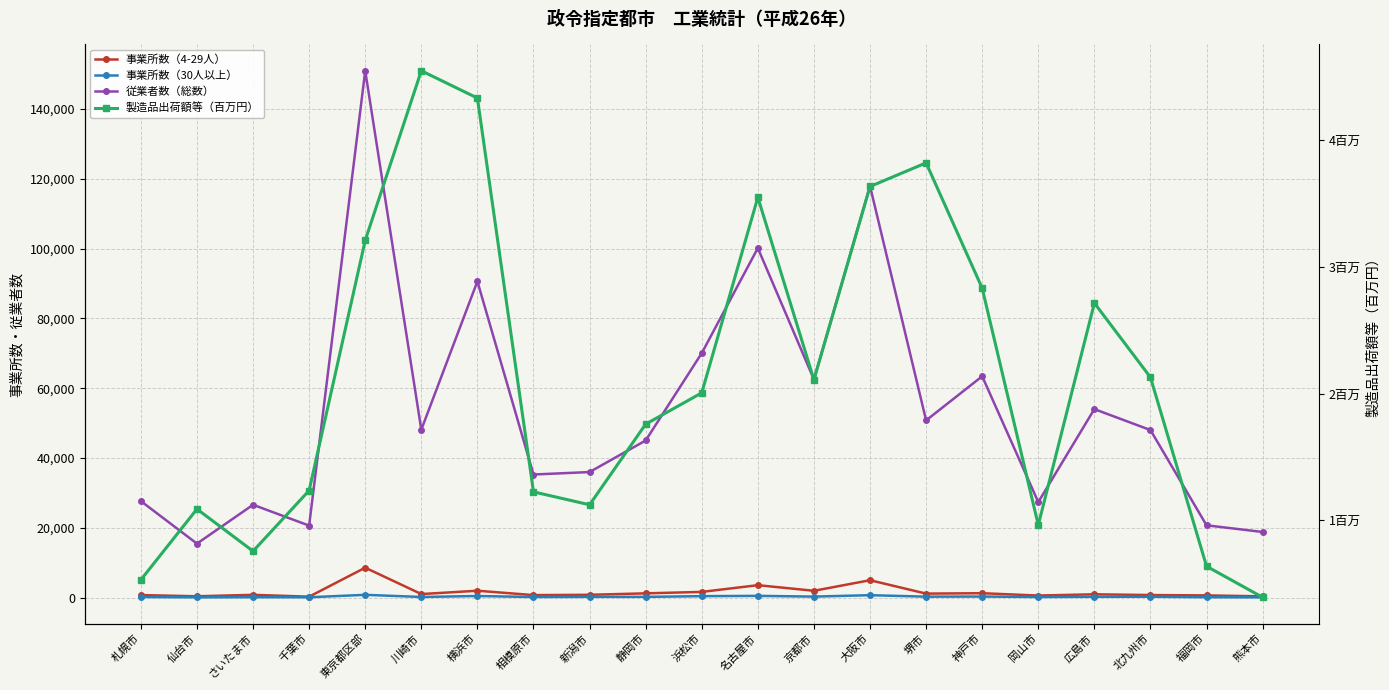

True or false: 事業所数（30人以上） and 製造品出荷額等（百万円） intersect in this chart.

False